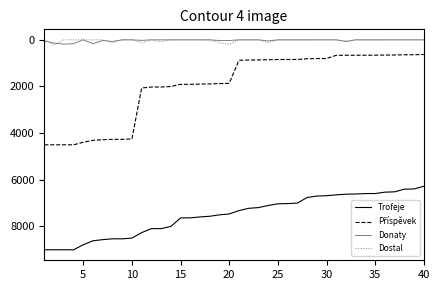

True or false: Trofeje and Dostal intersect in this chart.

False